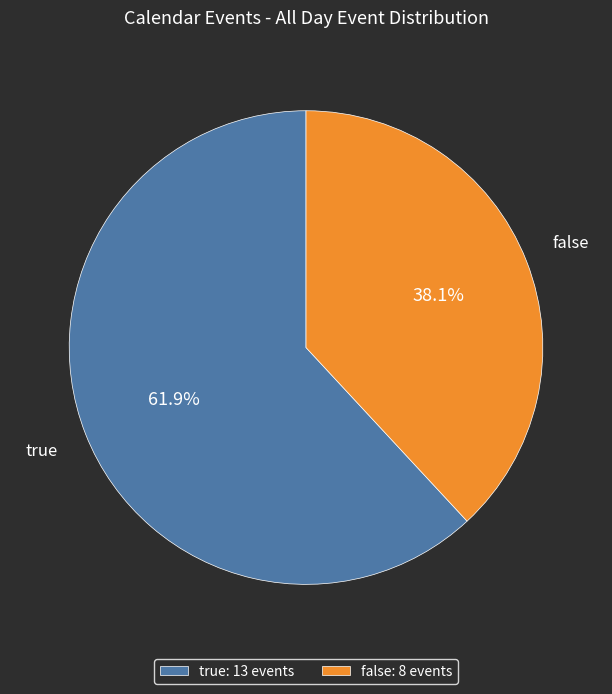

Which category has the smallest portion of the pie?

false: 8 events